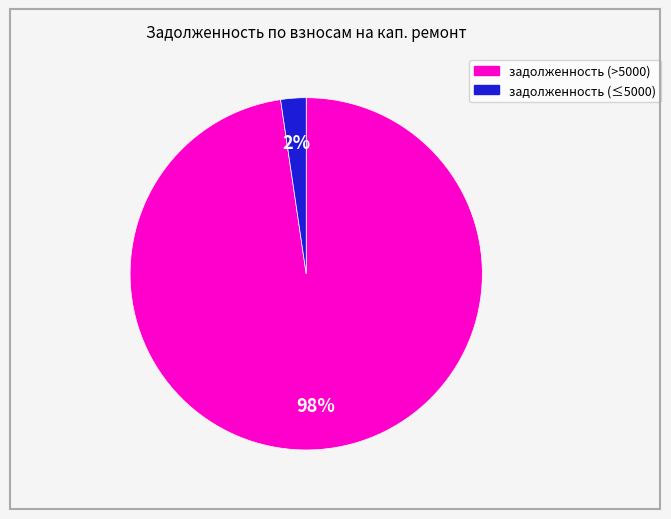

How many slices are in this pie chart?

2